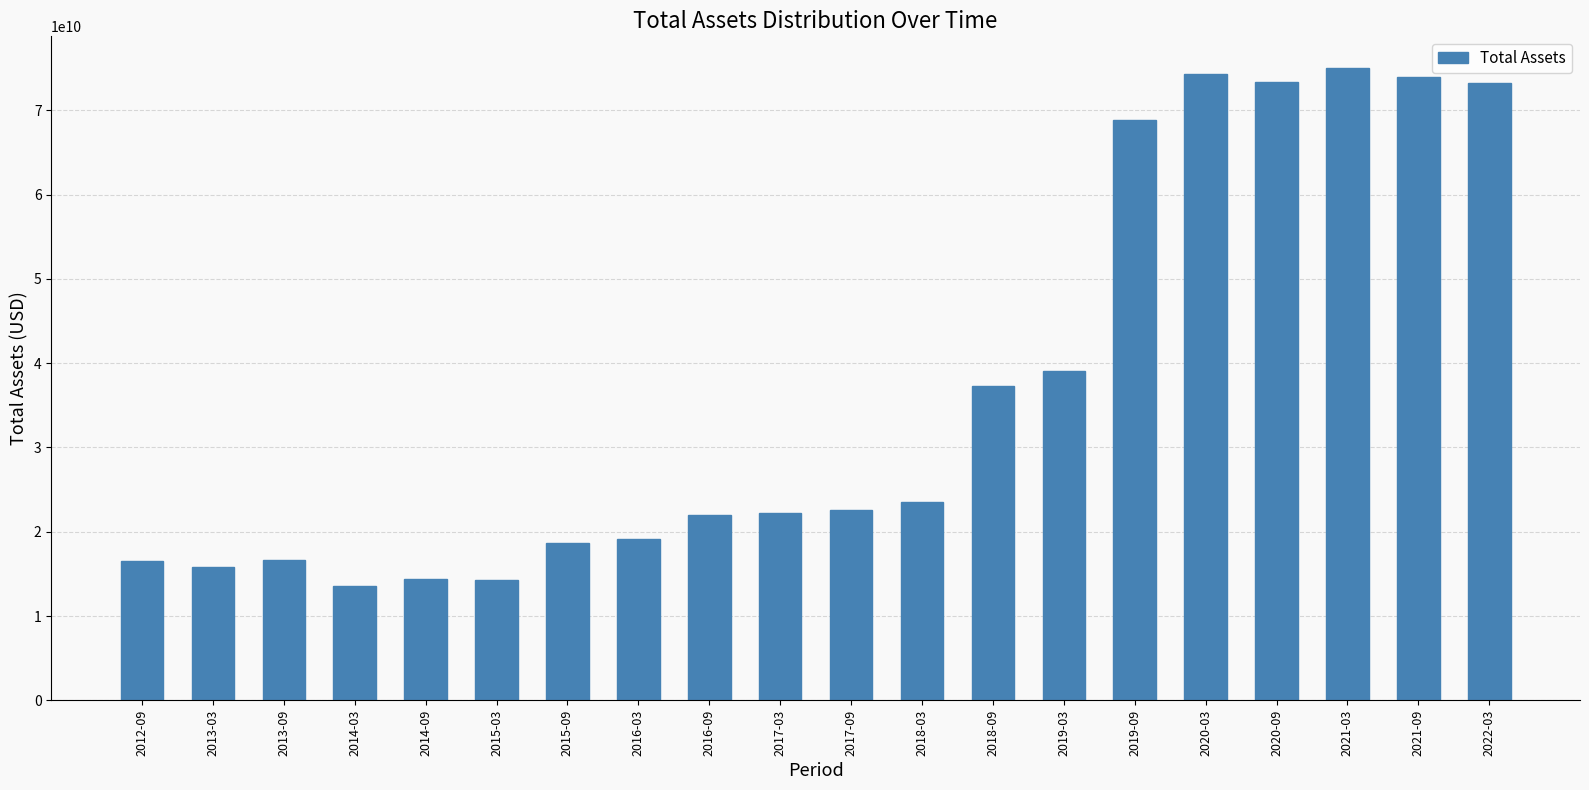

The value at 2022-03 is 73258400000. True or false?

True